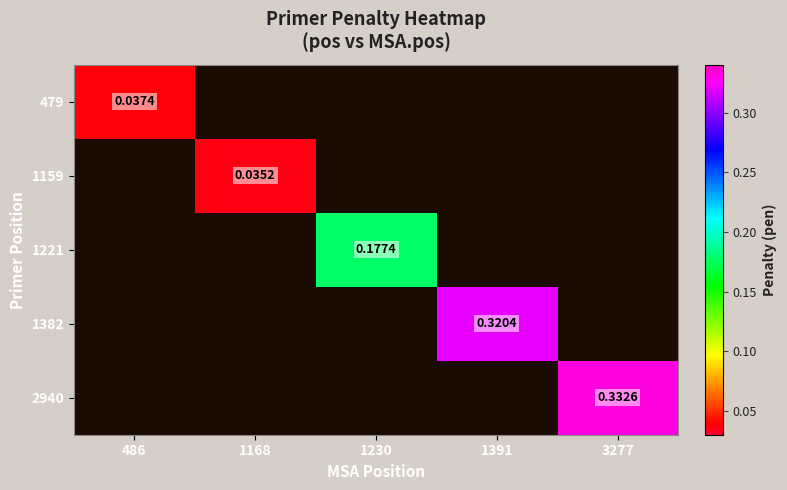

At which category does the chart reach its peak across all series?

3277